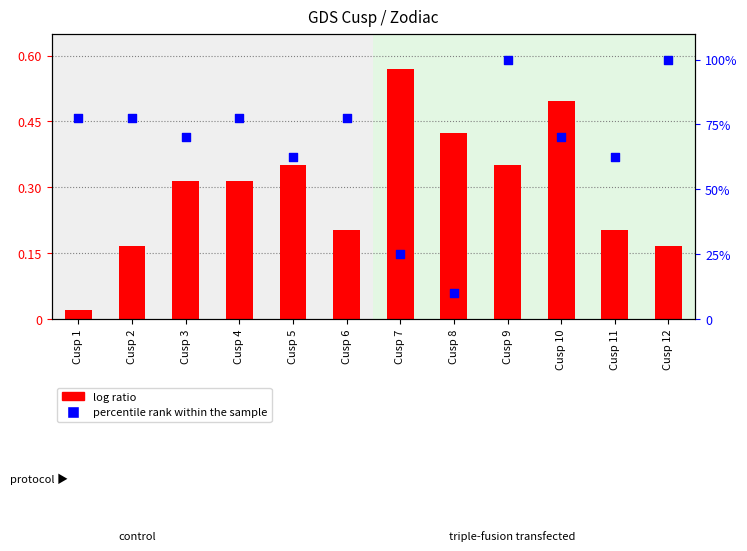

Which series has the largest total across all categories?

percentile rank within the sample